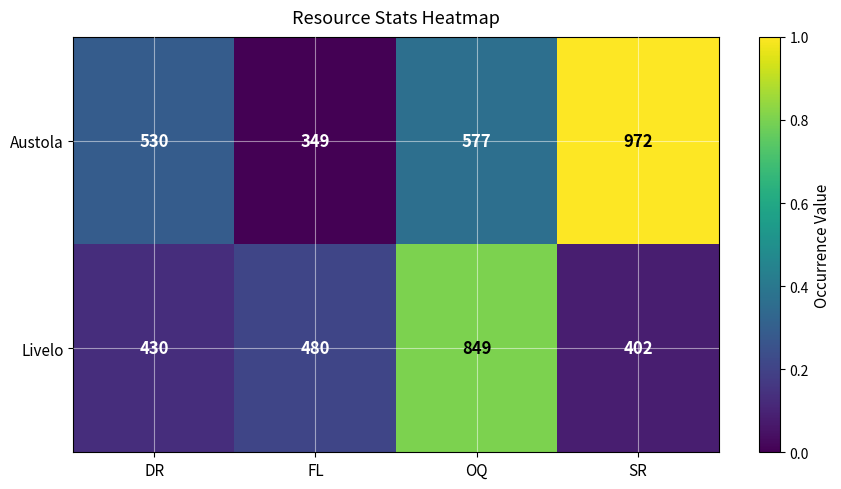

How many categories are shown in the chart?

4